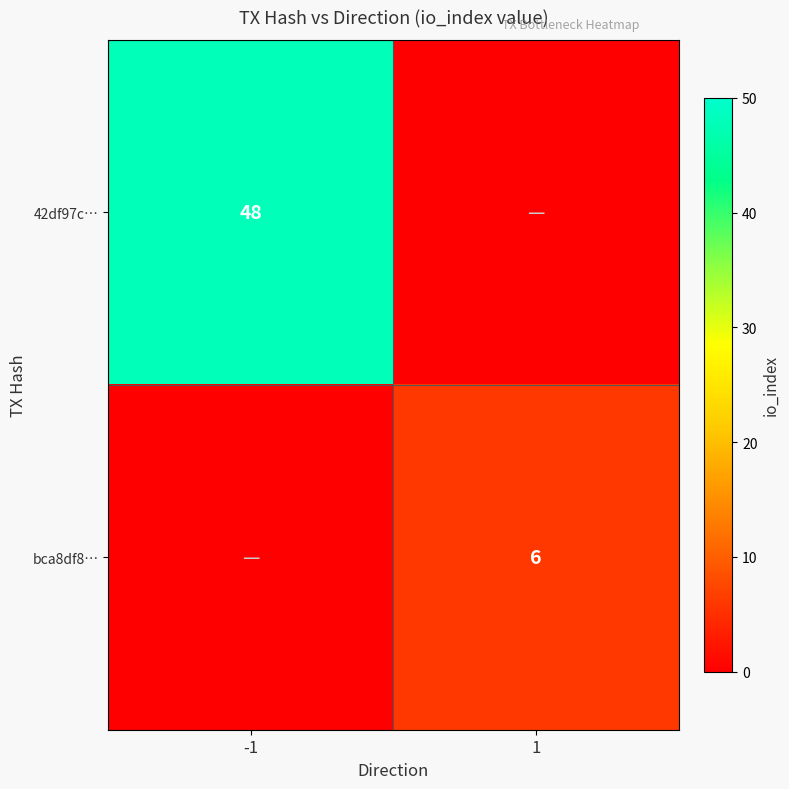

Between 1 and -1, which is larger?

-1